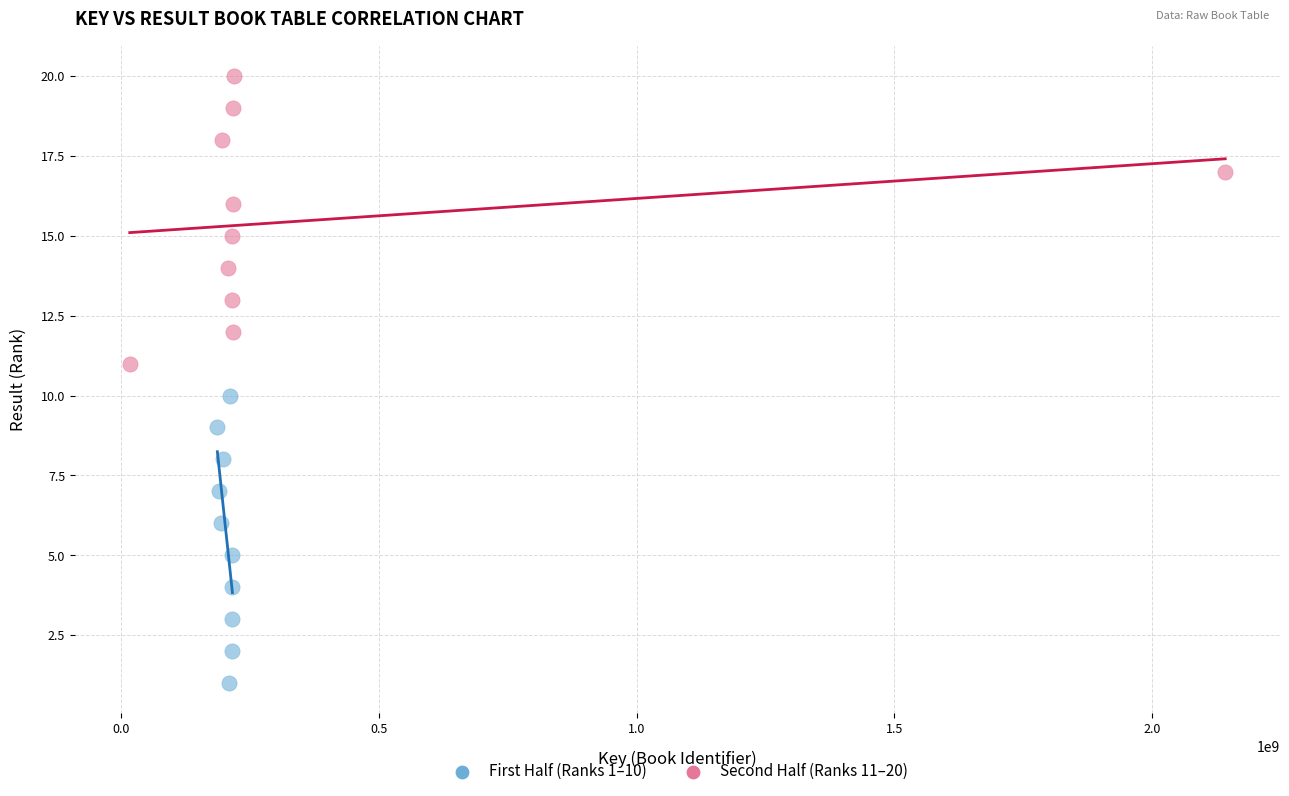

Which series contains the highest Y value?

Second Half (Ranks 11–20)